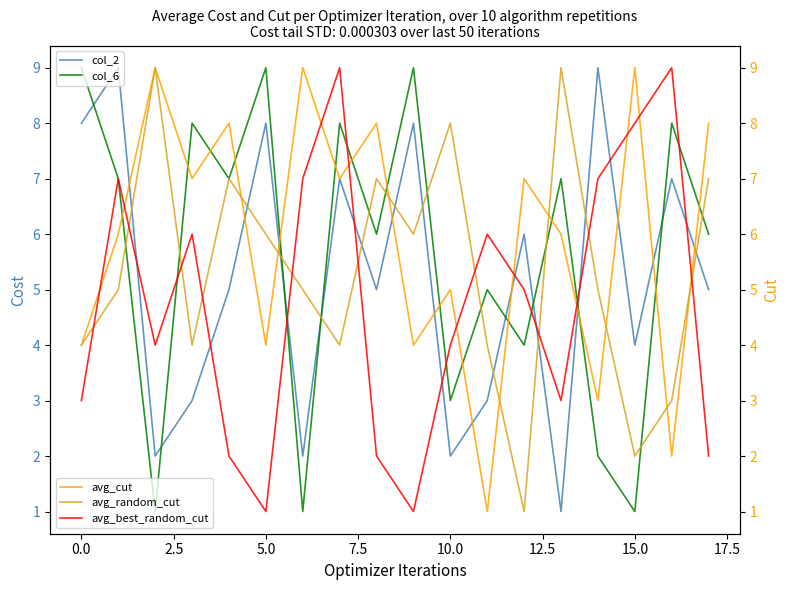

True or false: avg_best_random_cut and avg_random_cut intersect in this chart.

True